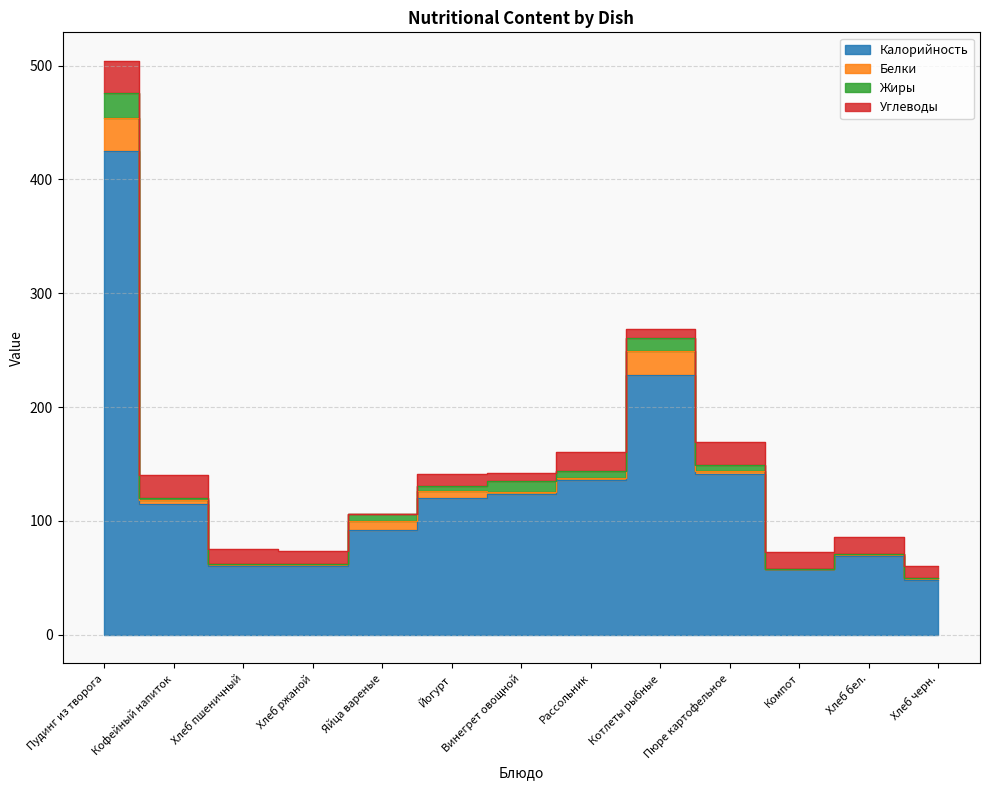

Reading left to right, list all the values displayed in this chart.

Калорийность: 425	115	60	60	92	120	124	136	228	141	58	69	48
Белки: 29	3	2	2	8	6	1	2	21	3	0	2	2
Жиры: 22	2	0	0	6	5	10	6	12	5	0	0	0
Углеводы: 28	20	13	12	0	10	7	17	8	20	15	15	10